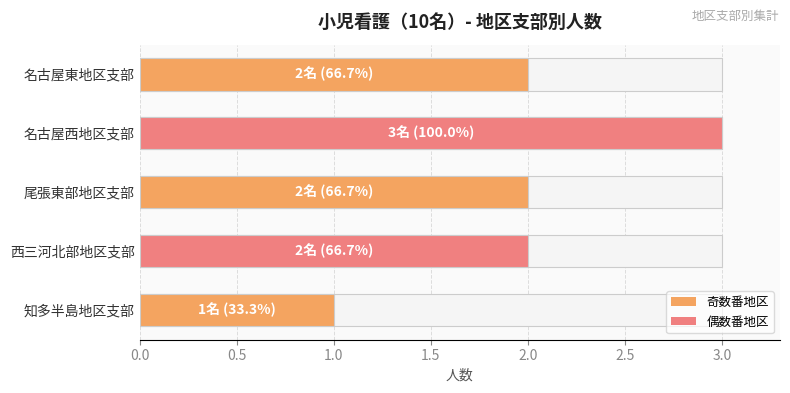

What is the change in value from 知多半島地区支部 to 名古屋西地区支部?

+2